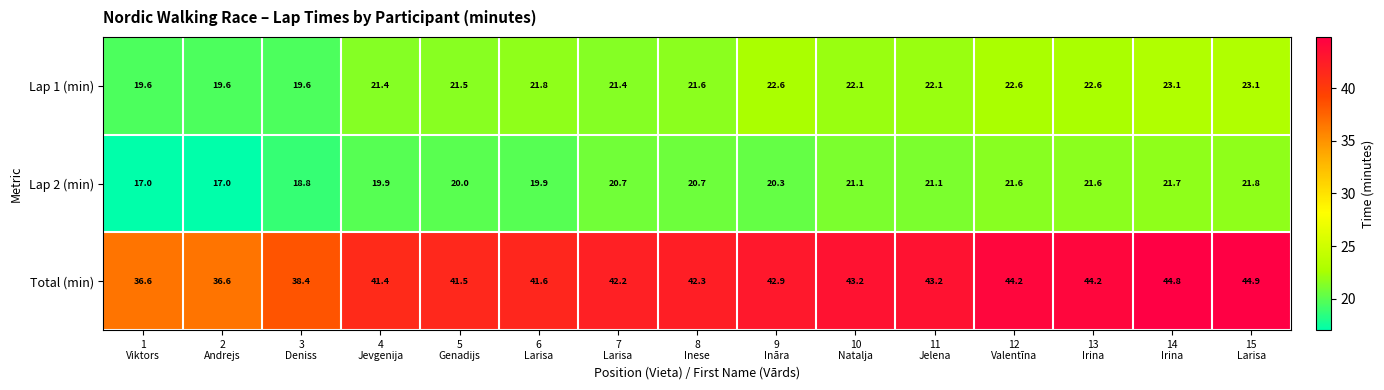

Count the number of categories in the chart.

15